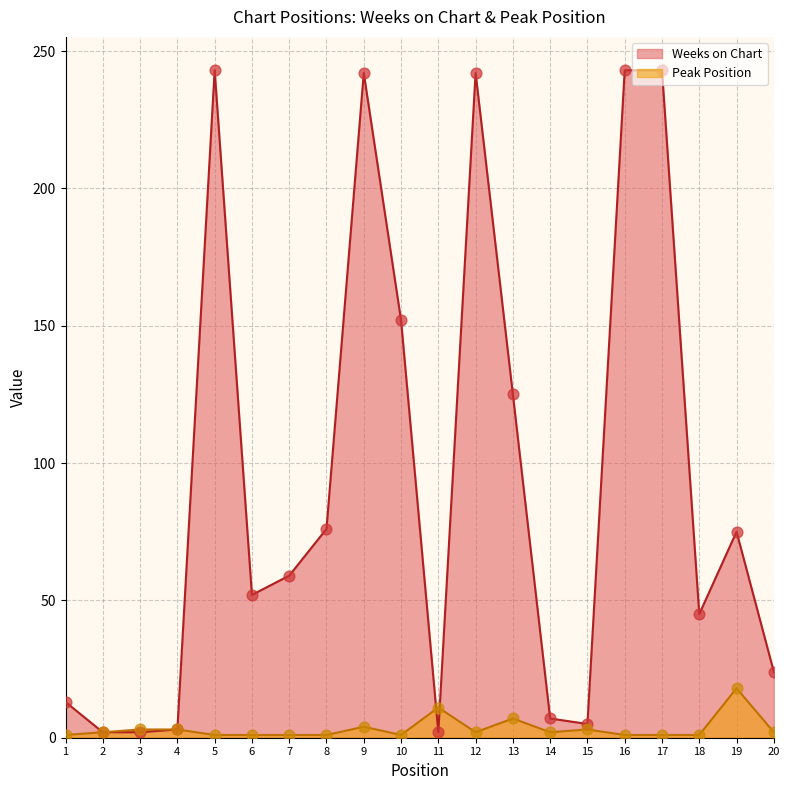

What is the total value across all series at 2?

4